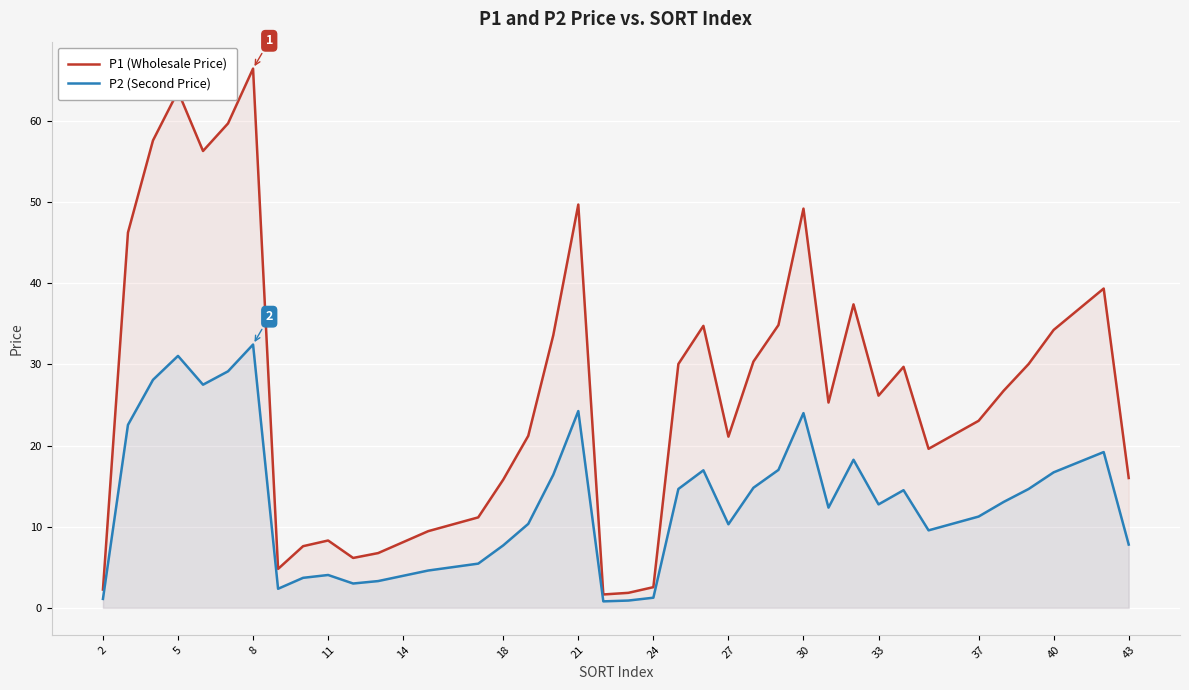

What is the difference between the second highest and minimum values in the P1 (Wholesale Price) series?

62.0